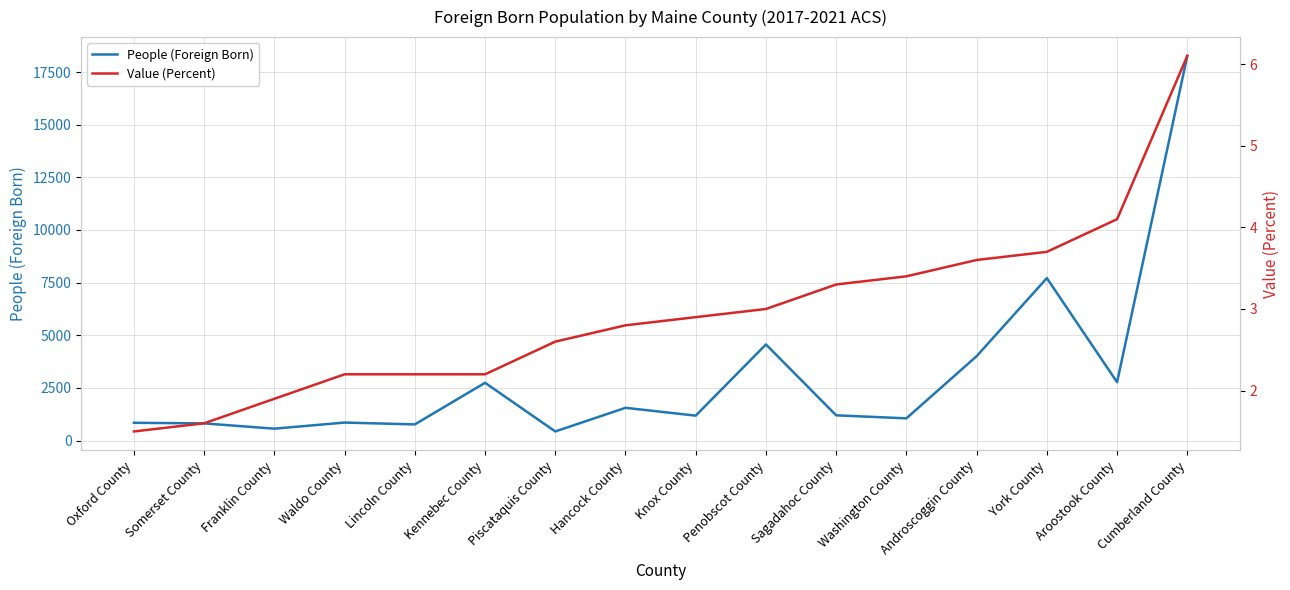

True or false: Value (Percent) has a value of 1.7 at Hancock County.

False